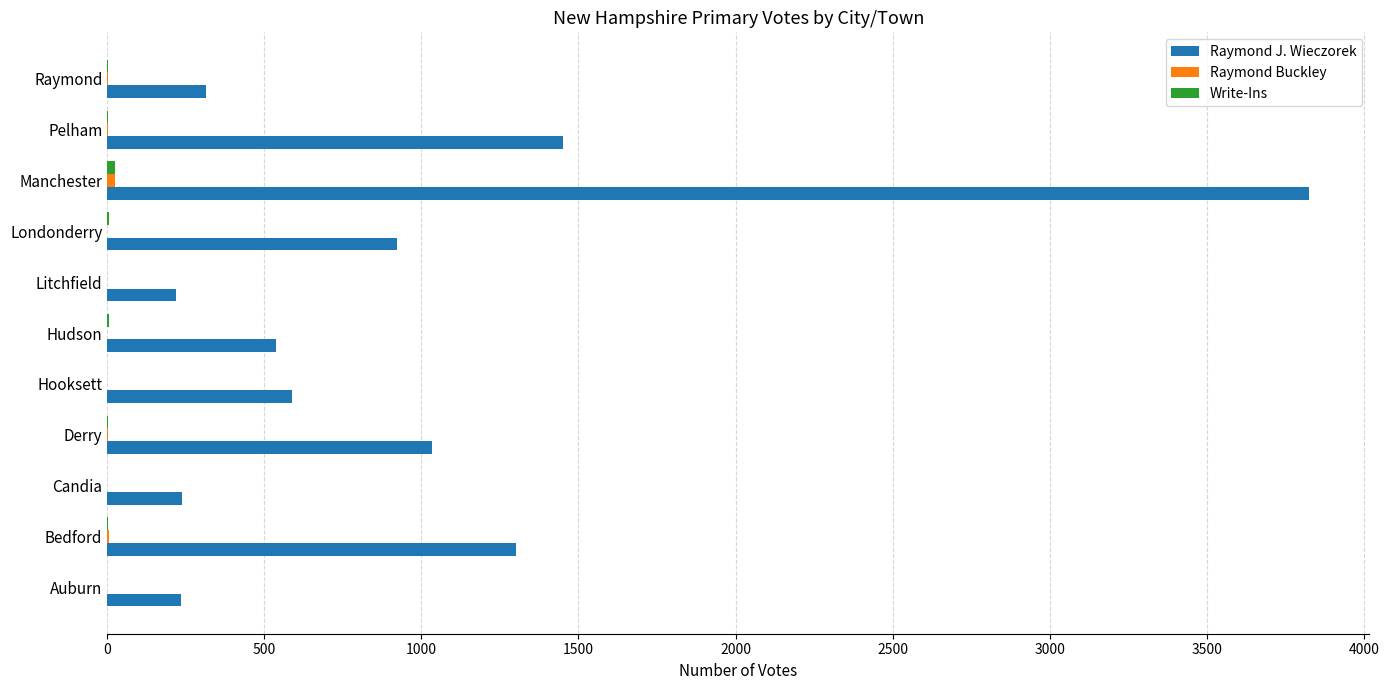

The value of Raymond J. Wieczorek at Bedford is 332. True or false?

False